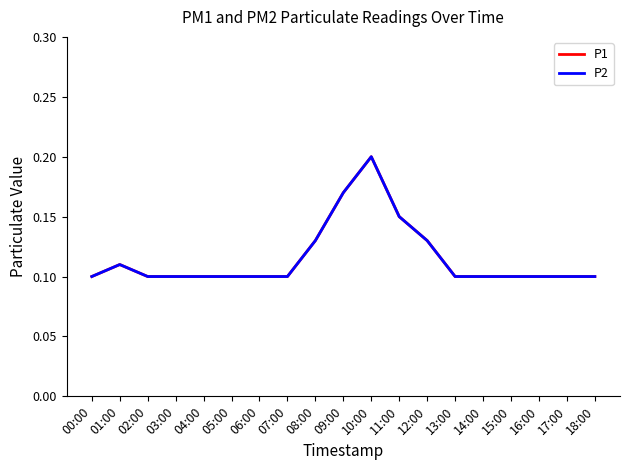

Between 04:00 and 02:00, which is larger?

04:00